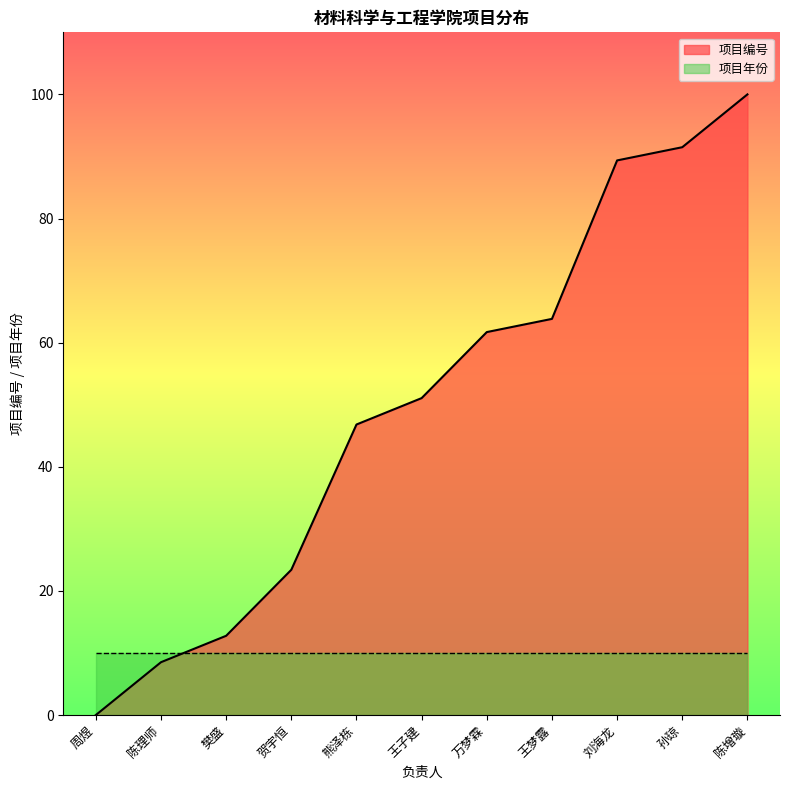

What is the maximum value shown in the chart?

100.0